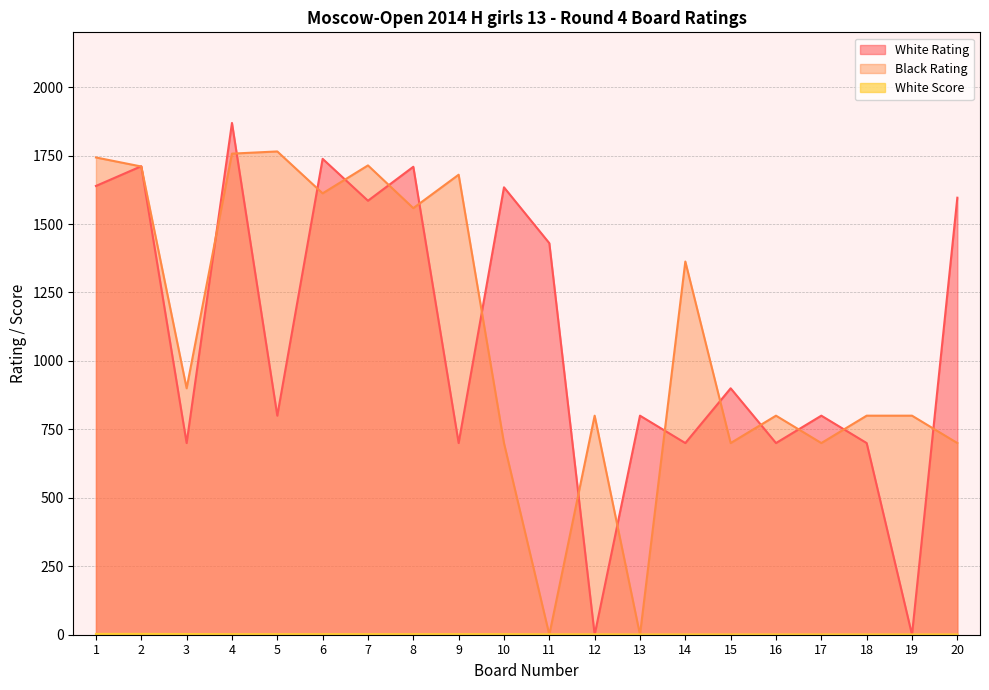

At which category does the chart reach its peak across all series?

4